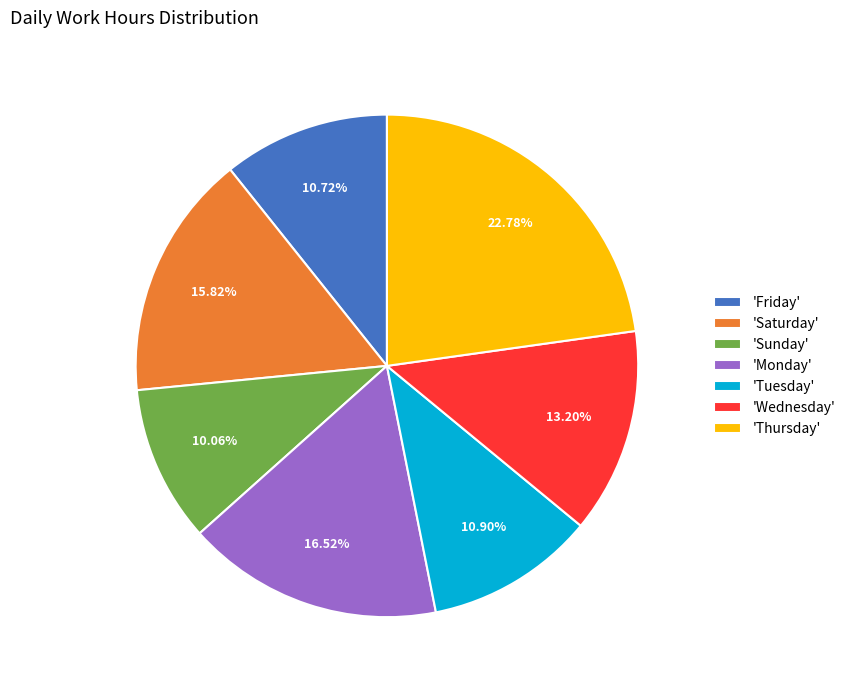

Which has a higher value, 'Monday' or 'Wednesday'?

'Monday'